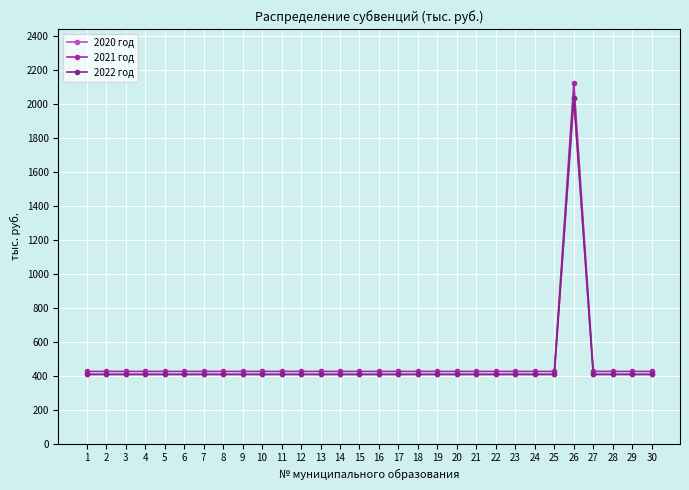

Does the chart have visible grid lines?

Yes